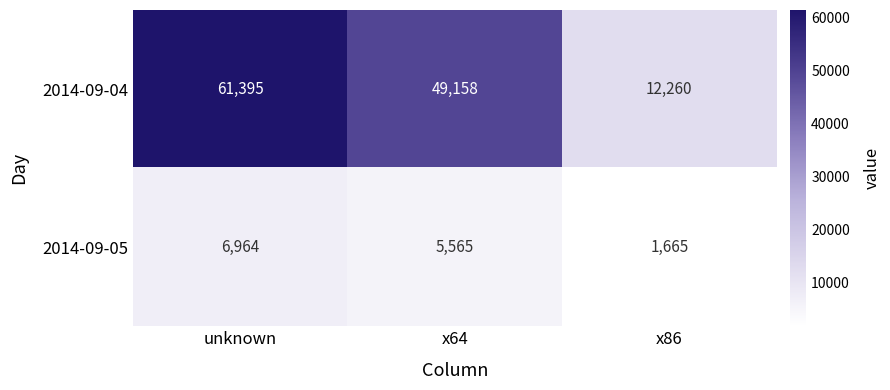

Which category has the highest value across all series?

unknown